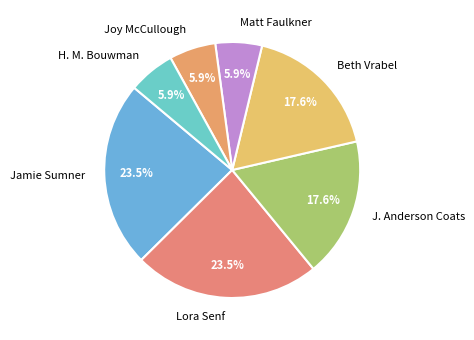

To the nearest percent, what portion does J. Anderson Coats represent?

18%